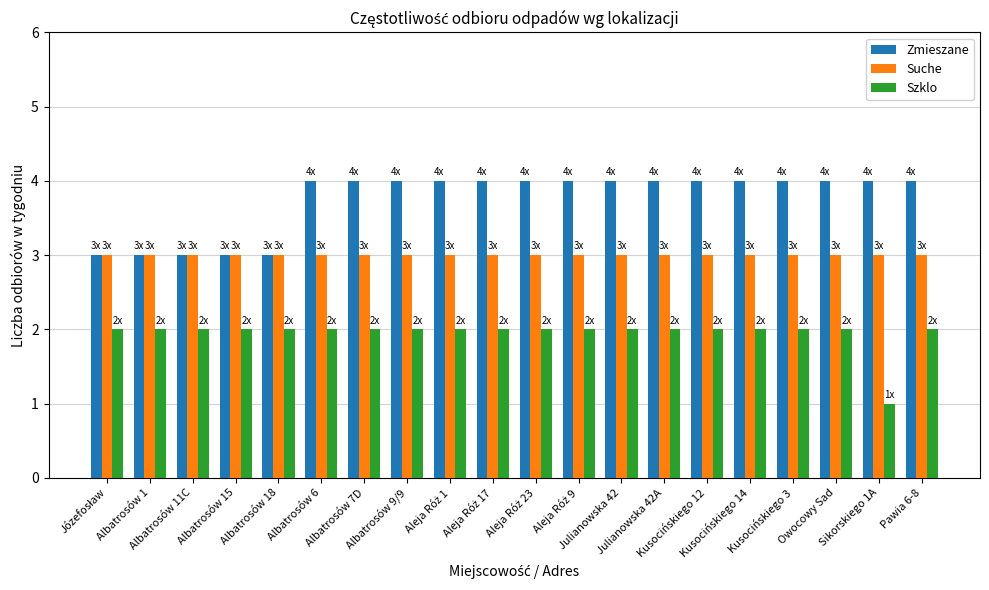

Reading left to right, what are all the values shown in this chart?

Zmieszane: 3	3	3	3	3	4	4	4	4	4	4	4	4	4	4	4	4	4	4	4
Suche: 3	3	3	3	3	3	3	3	3	3	3	3	3	3	3	3	3	3	3	3
Szklo: 2	2	2	2	2	2	2	2	2	2	2	2	2	2	2	2	2	2	1	2